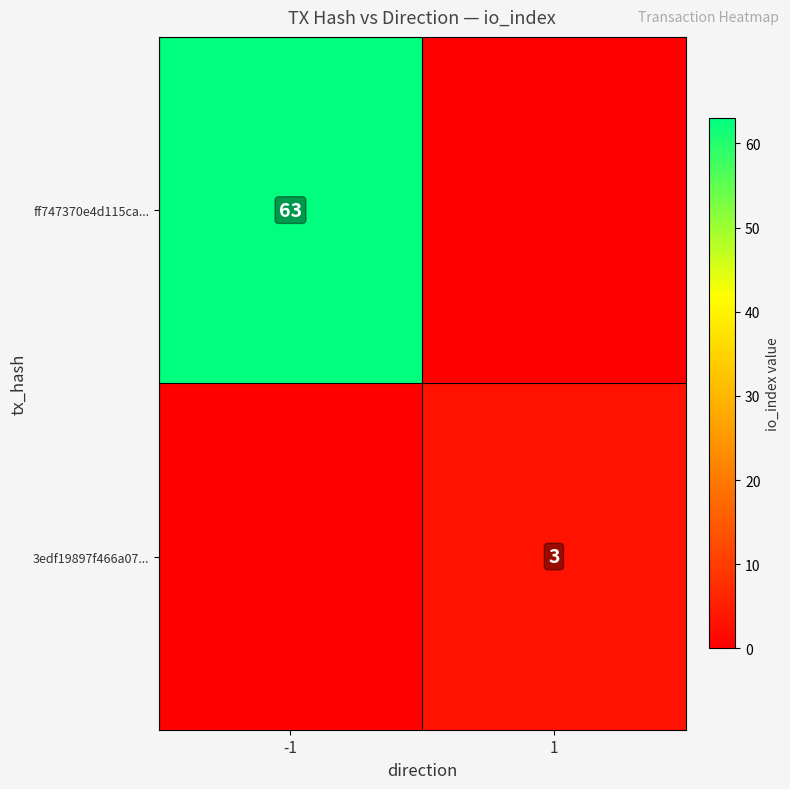

Is the value of ff747370e4d115ca... at -1 greater than the value of 3edf19897f466a07... at 1?

Yes